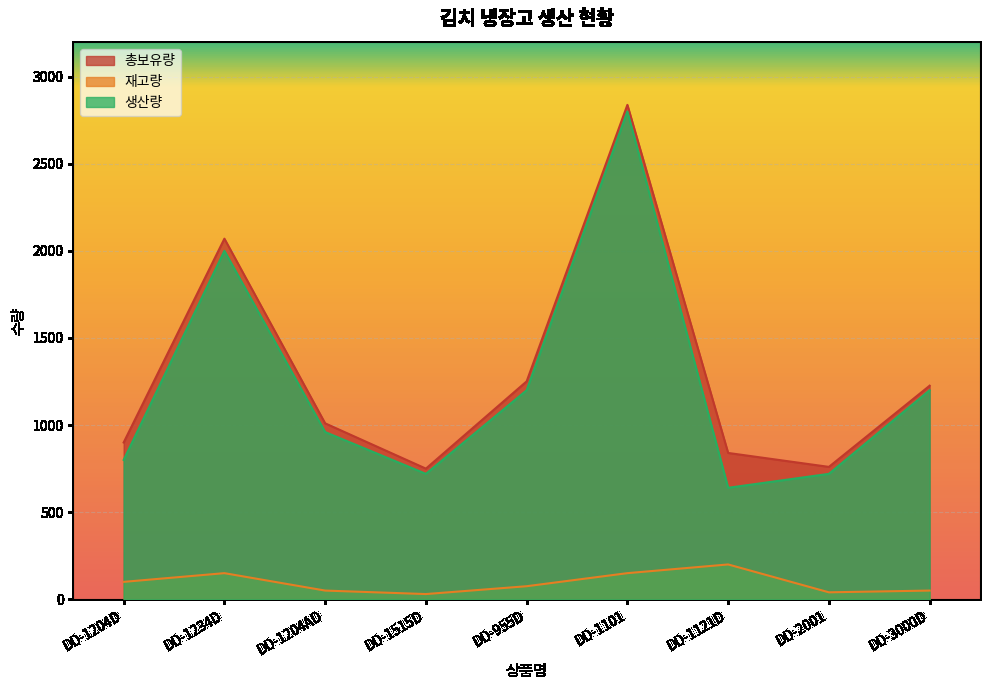

At which category does 재고량 reach its first local peak?

DD-1234D